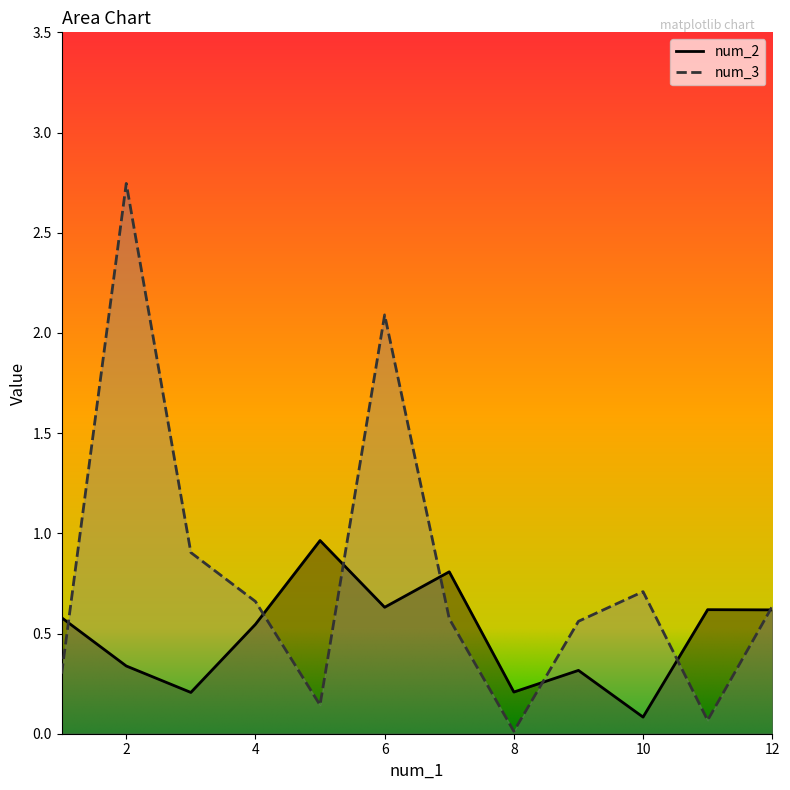

List the series in order of their peak value, lowest first.

num_2, num_3